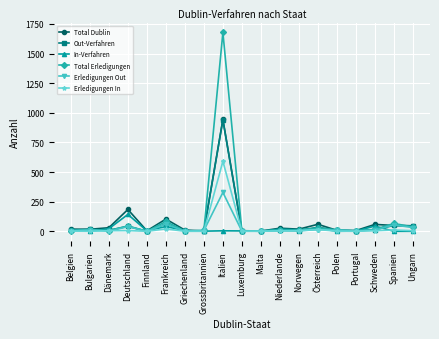

What is the sum of all Total Dublin values?

1590